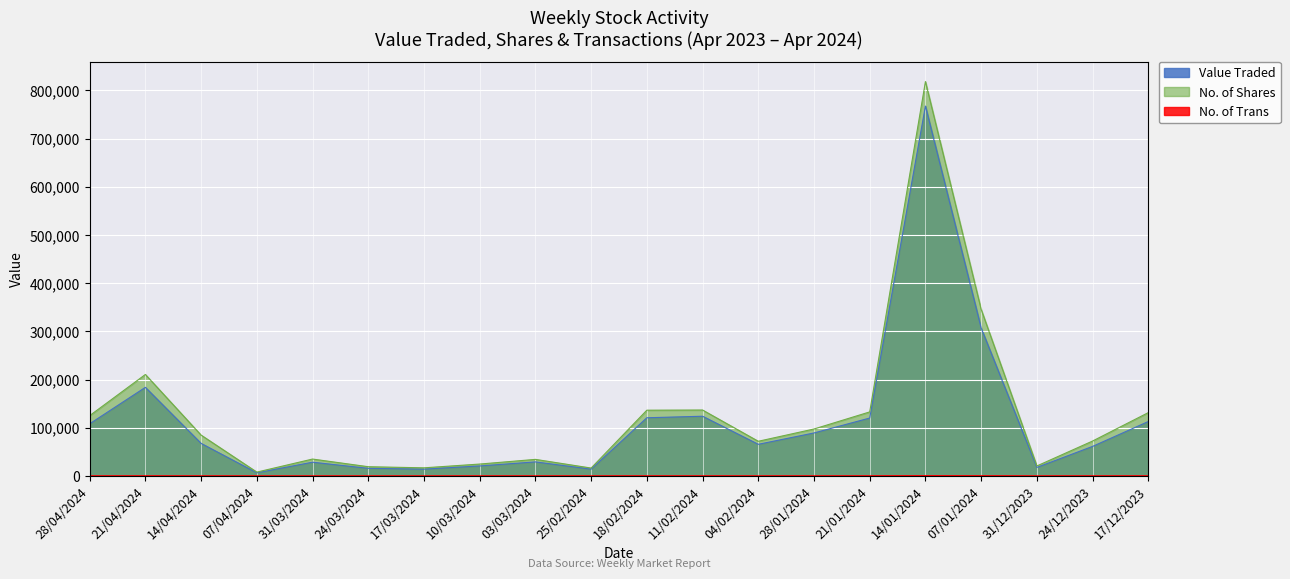

True or false: Value Traded and No. of Trans intersect in this chart.

False